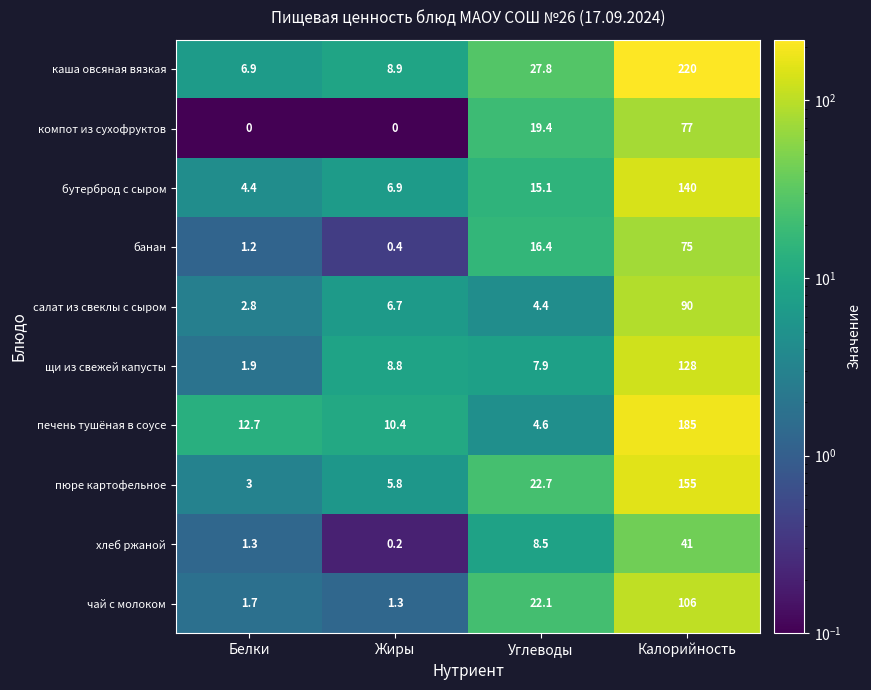

What is the sum of the каша овсяная вязкая values at Белки and Углеводы?

34.7